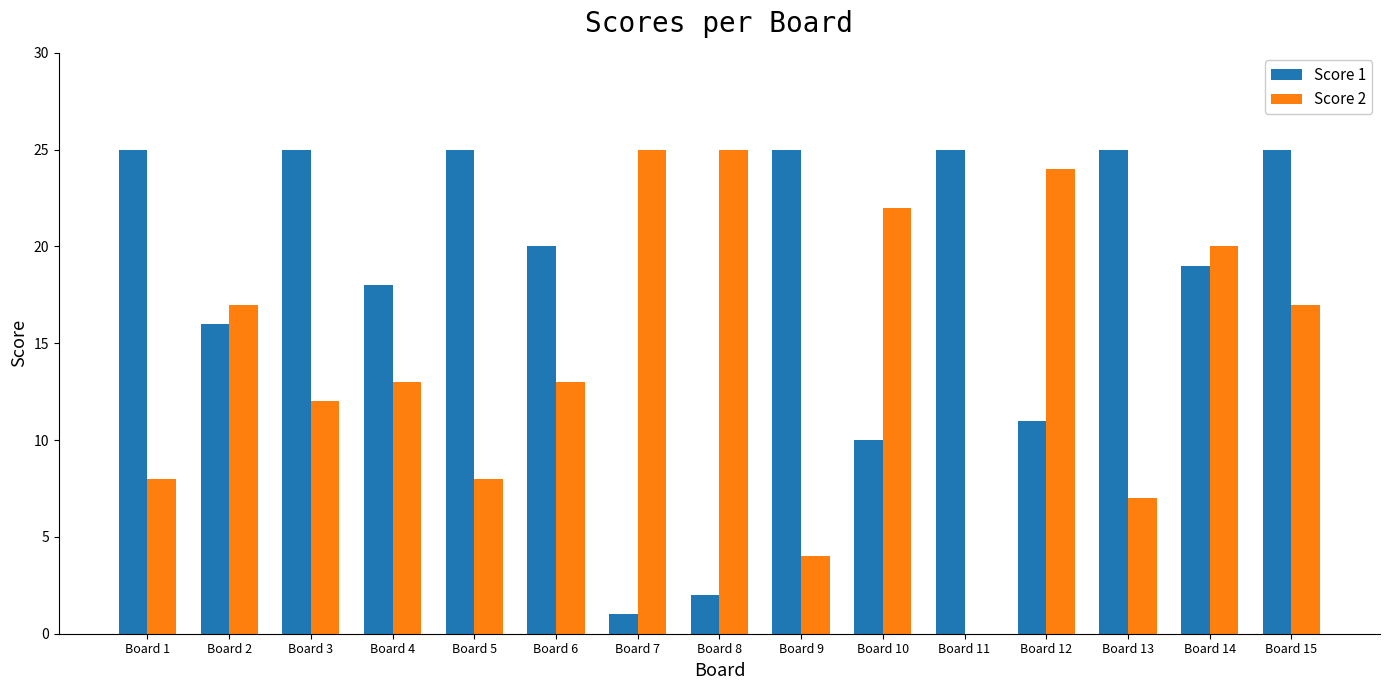

Reading left to right, list all the values displayed in this chart.

Score 1: Board 1=25	Board 2=16	Board 3=25	Board 4=18	Board 5=25	Board 6=20	Board 7=1	Board 8=2	Board 9=25	Board 10=10	Board 11=25	Board 12=11	Board 13=25	Board 14=19	Board 15=25
Score 2: Board 1=8	Board 2=17	Board 3=12	Board 4=13	Board 5=8	Board 6=13	Board 7=25	Board 8=25	Board 9=4	Board 10=22	Board 11=0	Board 12=24	Board 13=7	Board 14=20	Board 15=17